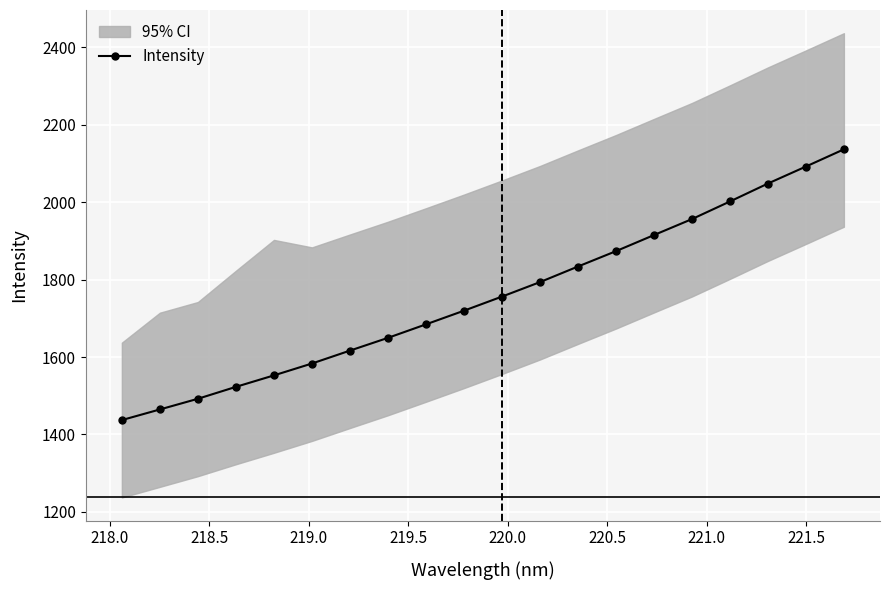

True or false: Intensity has more than 1 interior local peaks.

False